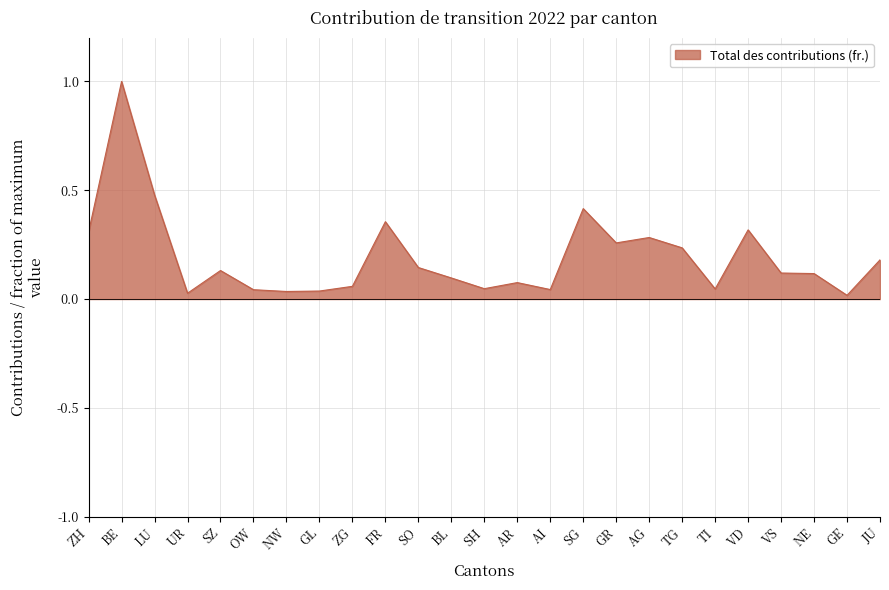

Which has a higher value, SO or ZG?

SO